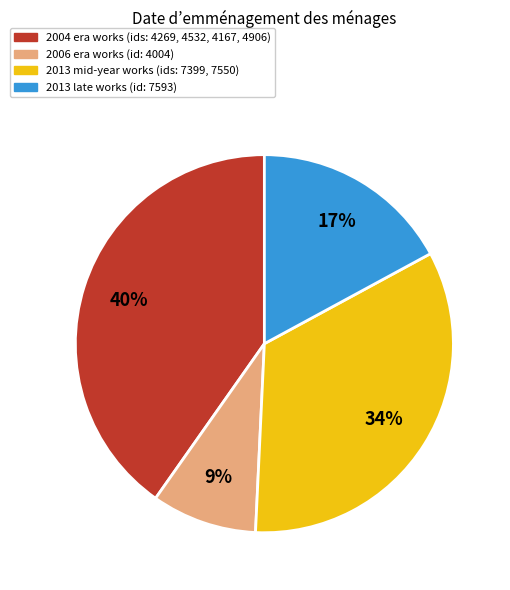

To the nearest percent, what is the average slice percentage?

25%